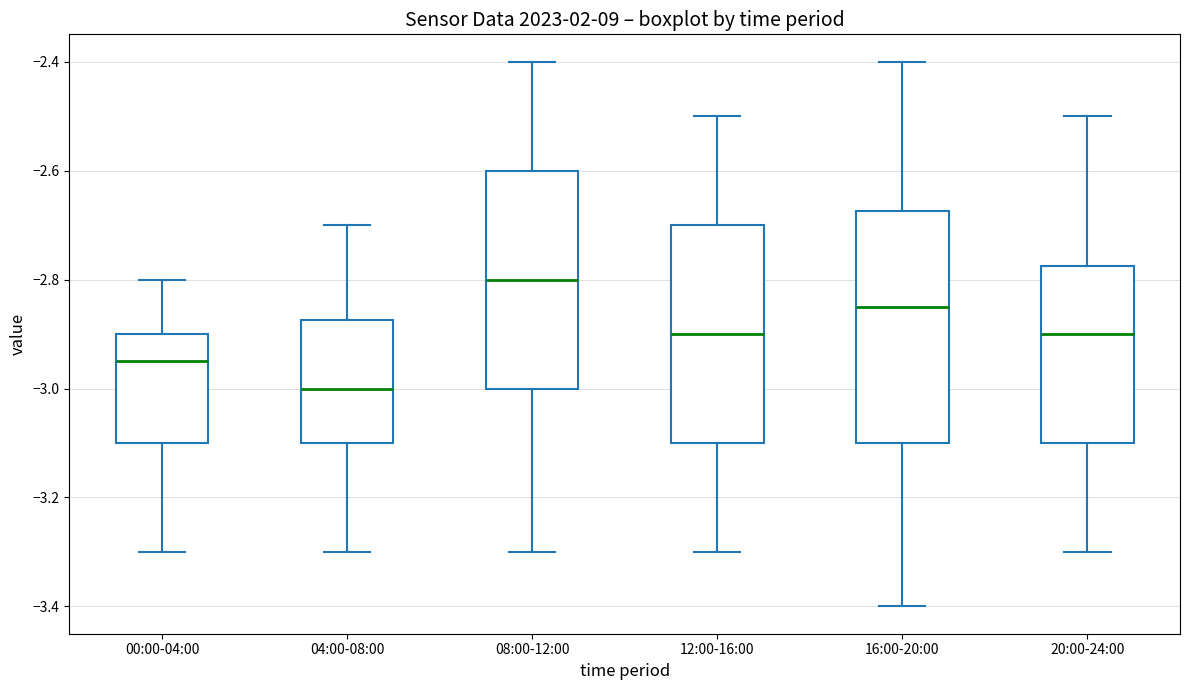

Where does the lower whisker of the box for 16:00-20:00 end on the y-axis? The values are not printed on the chart, so give them approximately, as read against the axis.

-3.40